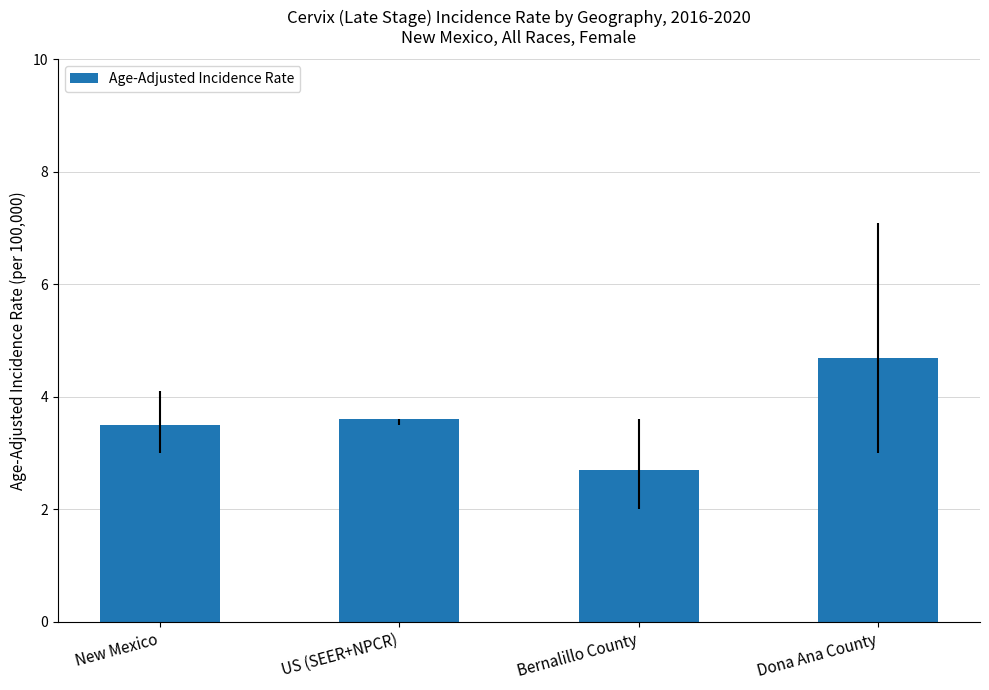

Between Bernalillo County and New Mexico, which is larger?

New Mexico